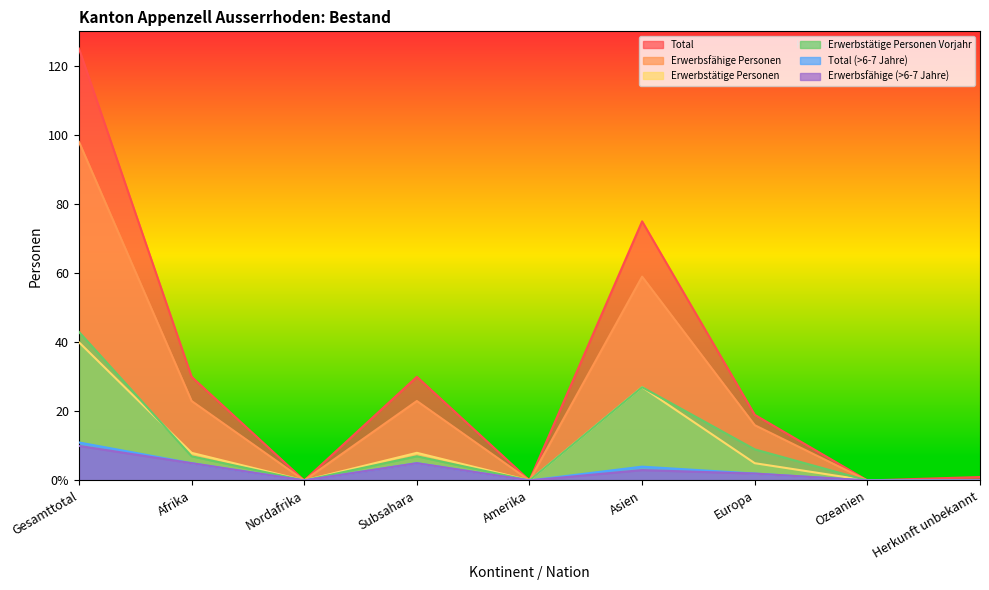

Is the value of Erwerbstätige Personen Vorjahr at Nordafrika greater than the value of Erwerbstätige Personen at Herkunft unbekannt?

No